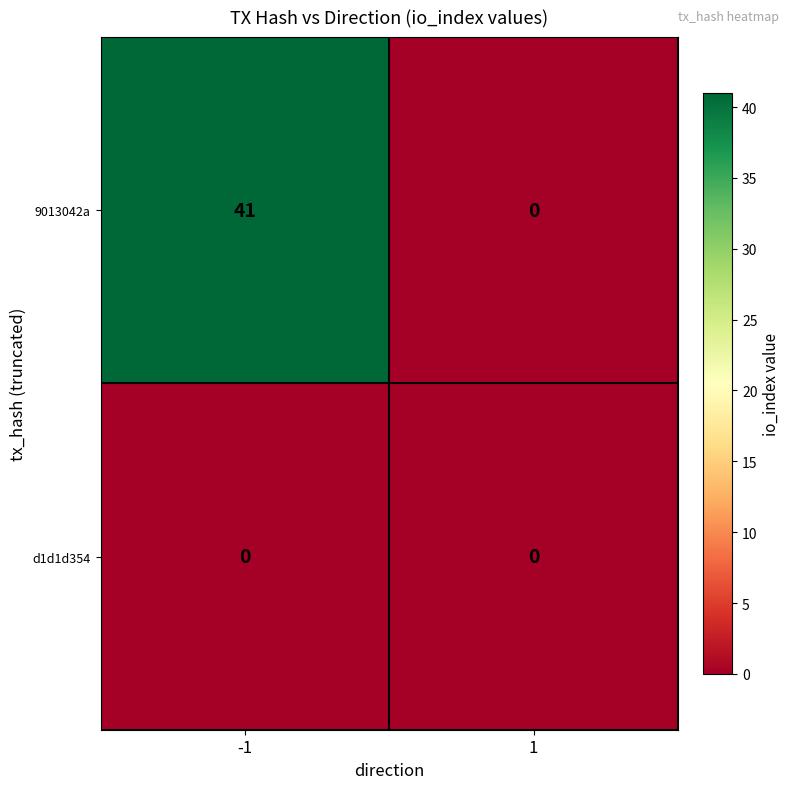

What is the maximum value shown in the chart?

41